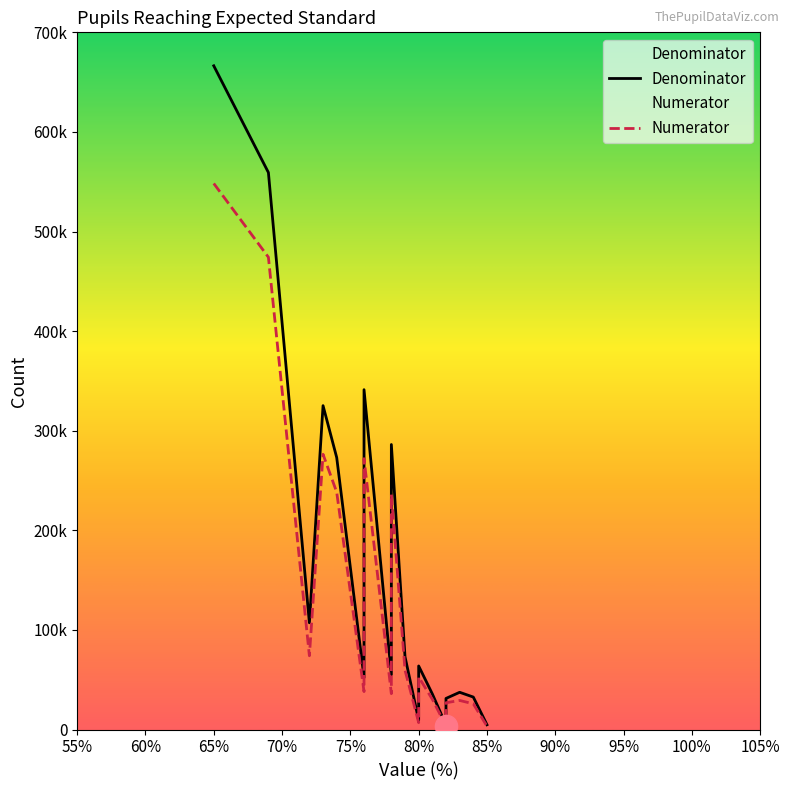

At which category does Denominator reach its first local valley?

72